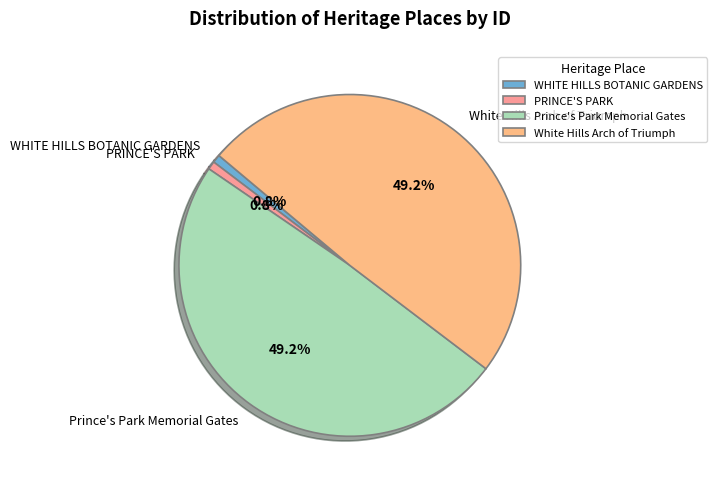

Combined, what portion of the pie is Prince's Park Memorial Gates and PRINCE'S PARK?

50.0%